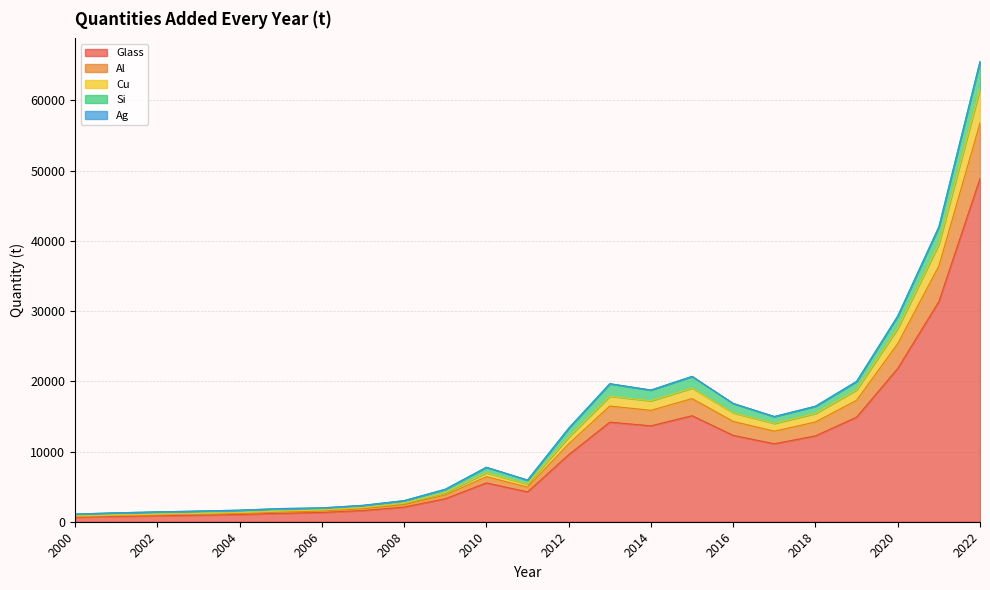

At which label does Glass reach its peak?

2022